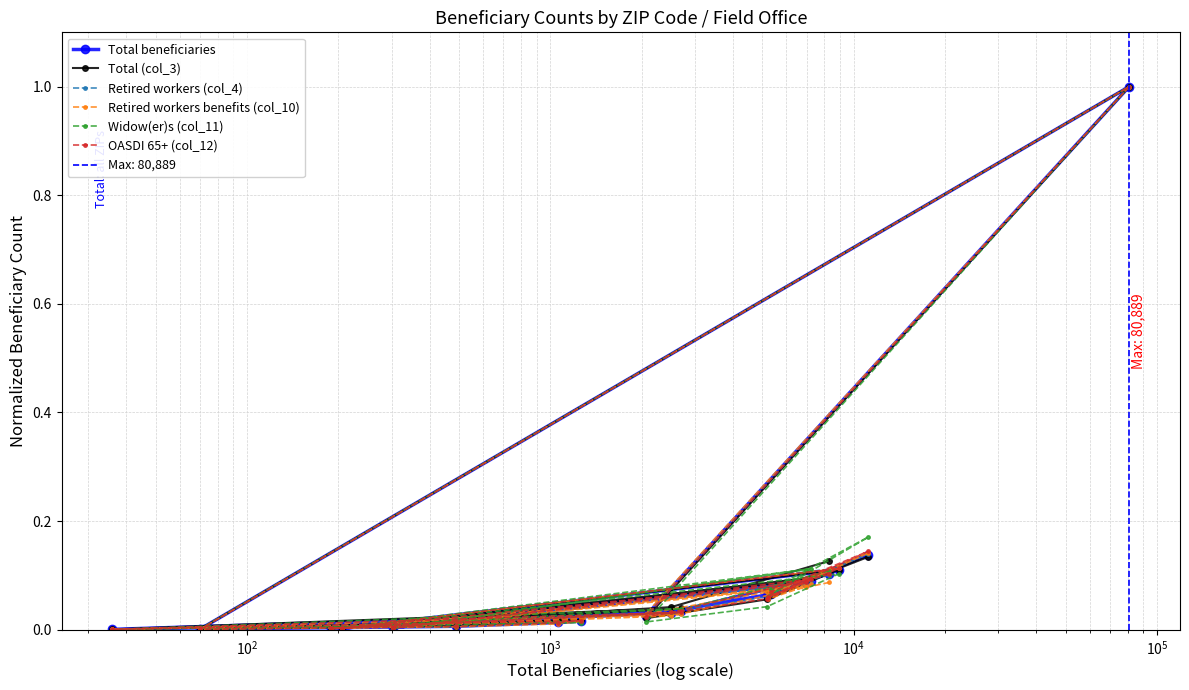

What is the difference between the maximum and second lowest values in the Widow(er)s (col_11) series?

1.0